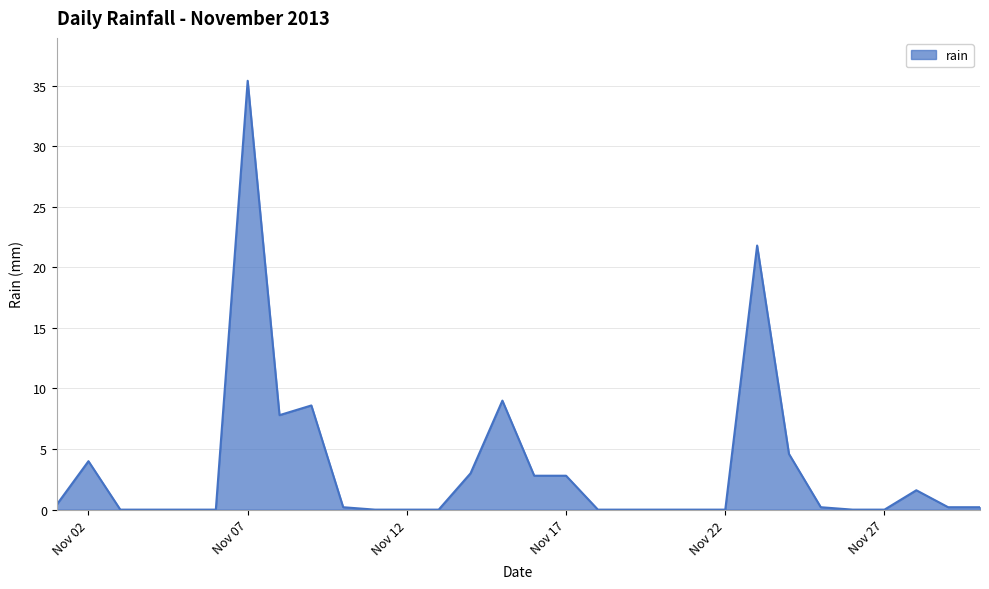

What is the greatest value displayed?

35.4